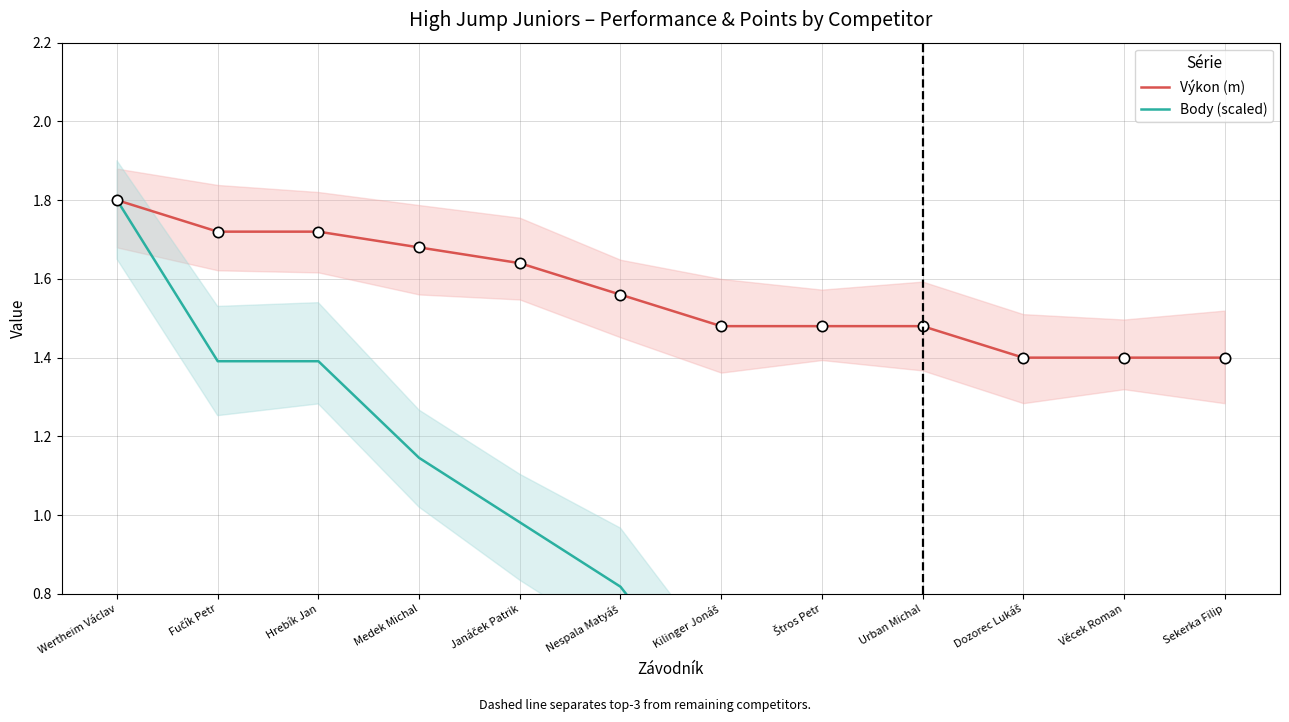

Which series has the largest total across all categories?

Výkon (m)